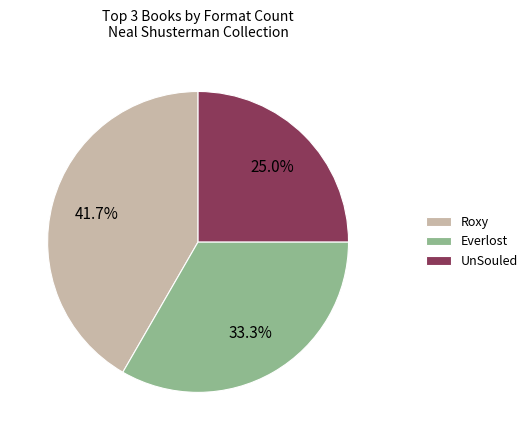

What is the smallest slice in the pie chart?

UnSouled